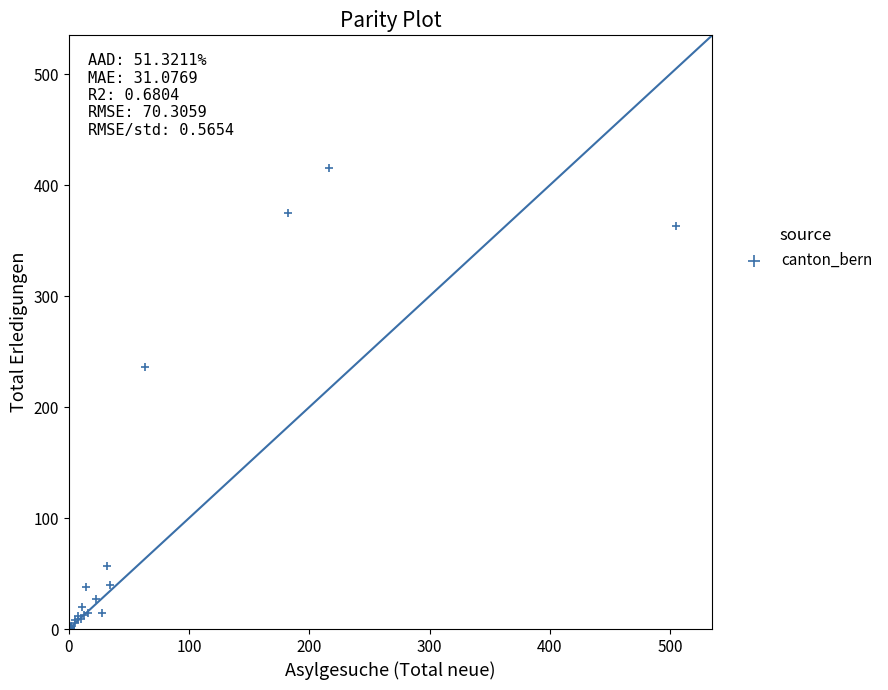

What Y value in the scatter plot is closest to 207?

236